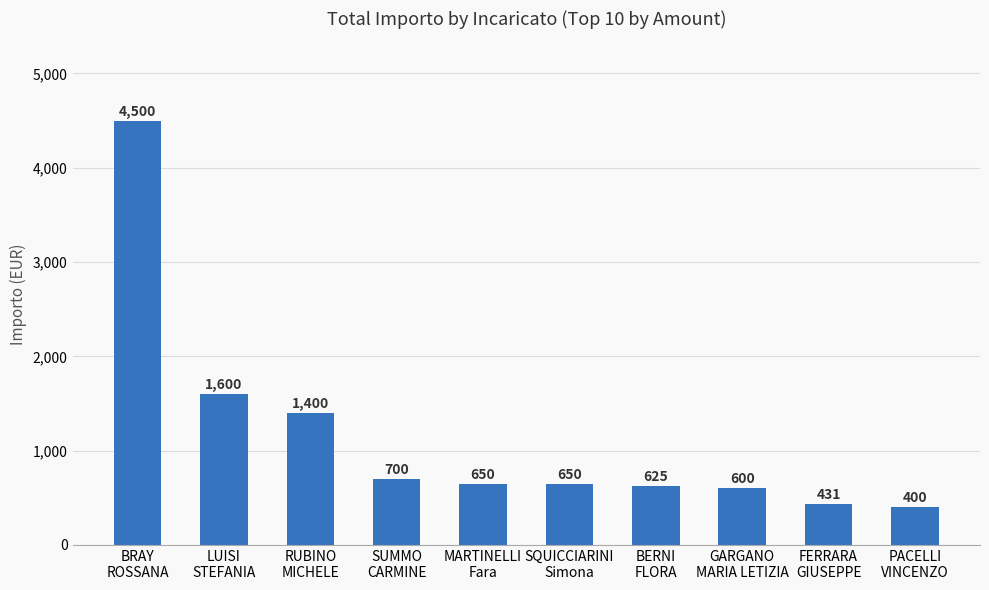

What is the average value?

1155.6